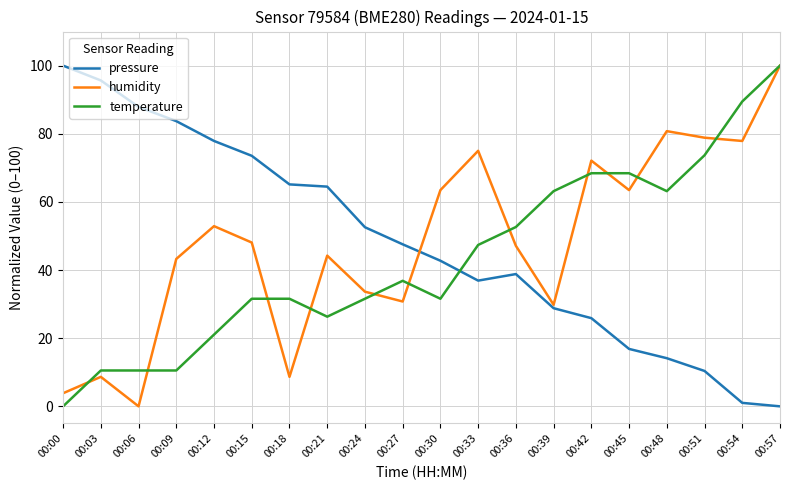

Between which two adjacent categories do temperature and pressure first intersect?

00:30 and 00:33